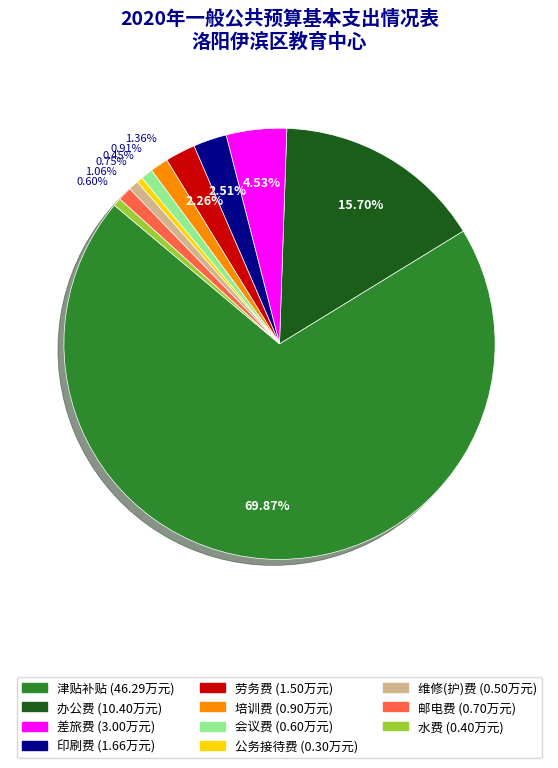

How many segments does this pie chart have?

11